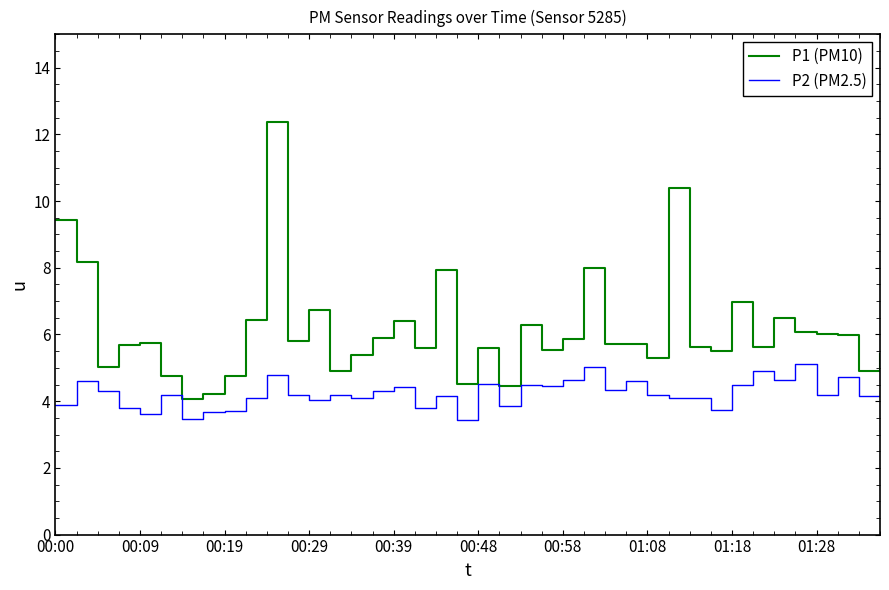

Which series has the largest range (max minus min)?

P1 (PM10)